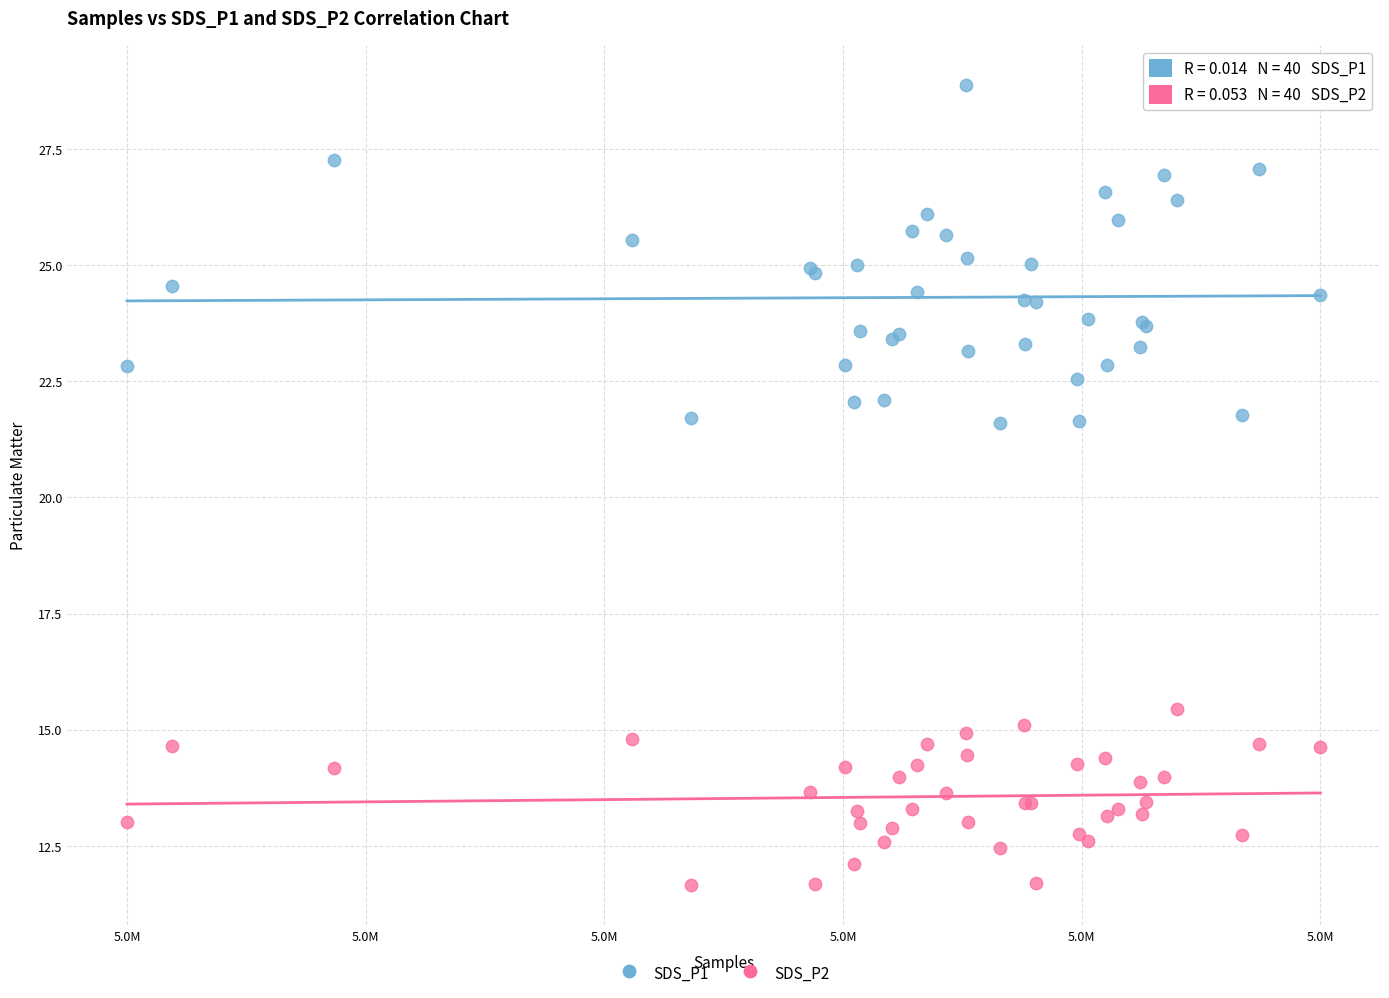

Which series has the widest spread of Y values?

SDS_P1